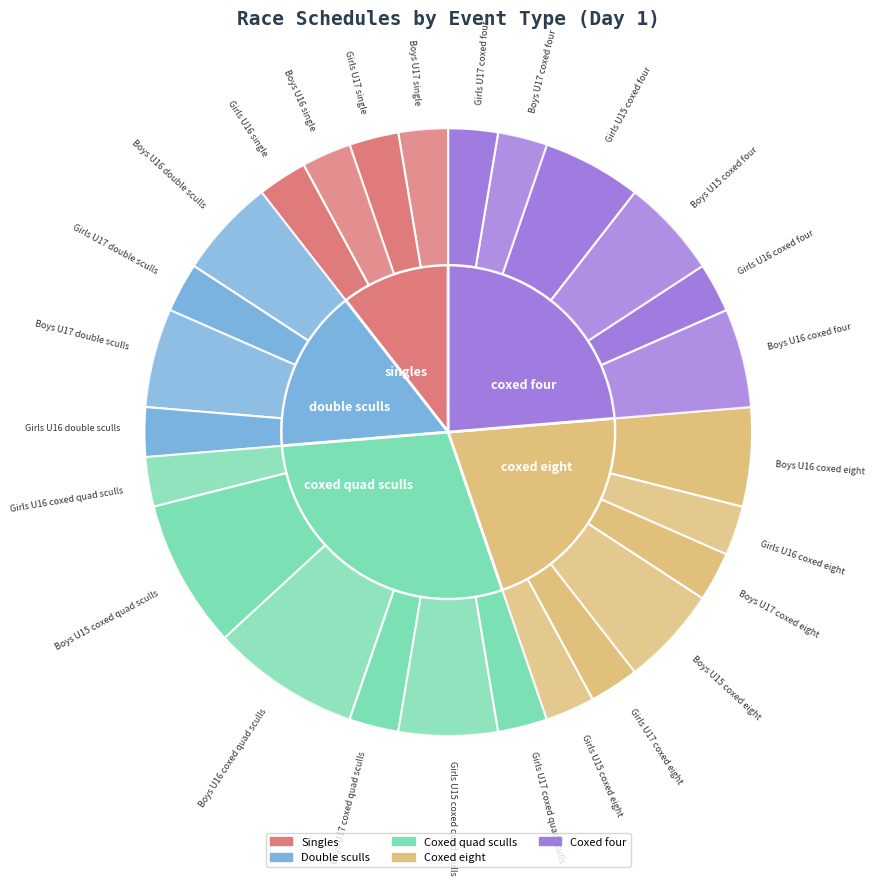

Which slice is the largest?

coxed quad sculls